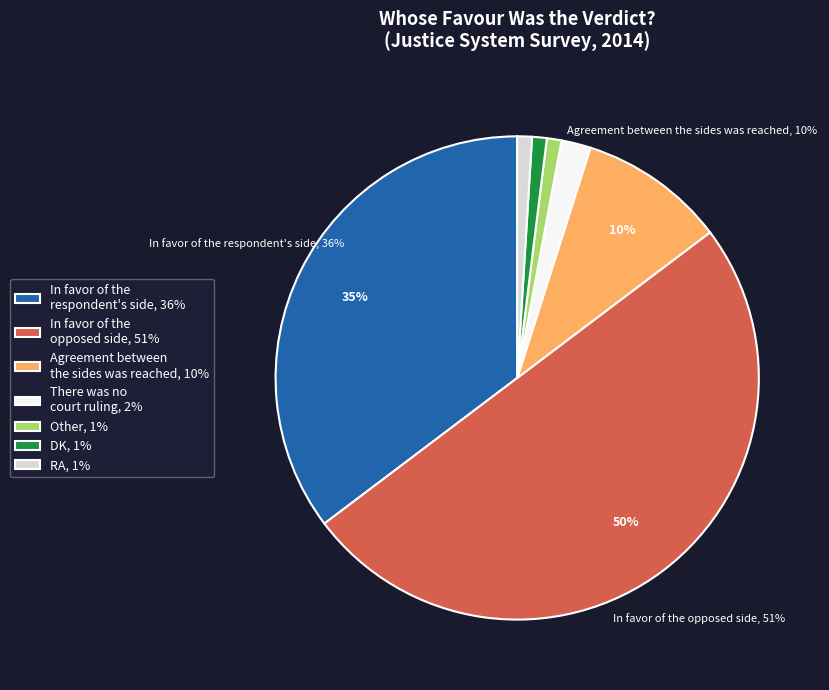

To the nearest percent, what is the combined percentage of DK and In favor of the
respondent's side?

36%